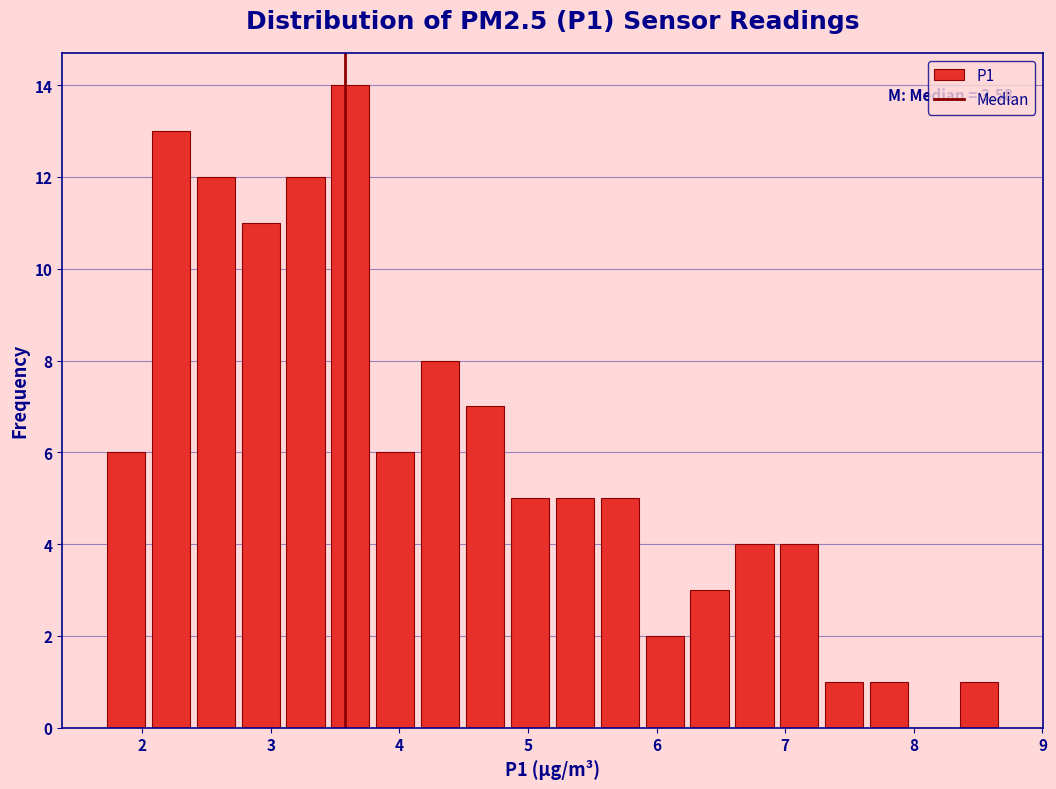

Read against the x-axis, roughly where is the centre of the tallest bar?

3.6